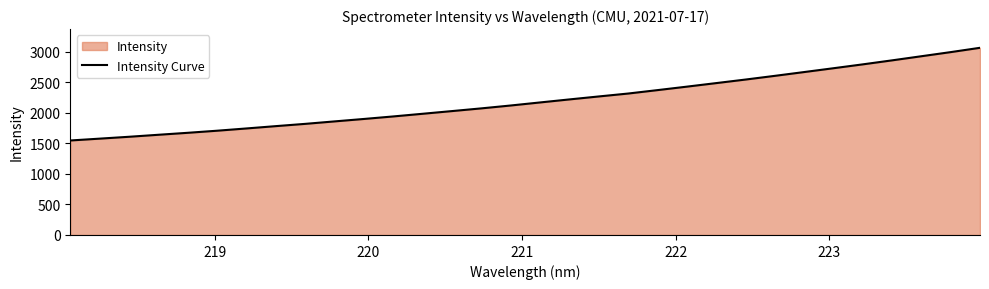

What is the minimum value shown in the chart?

1546.3